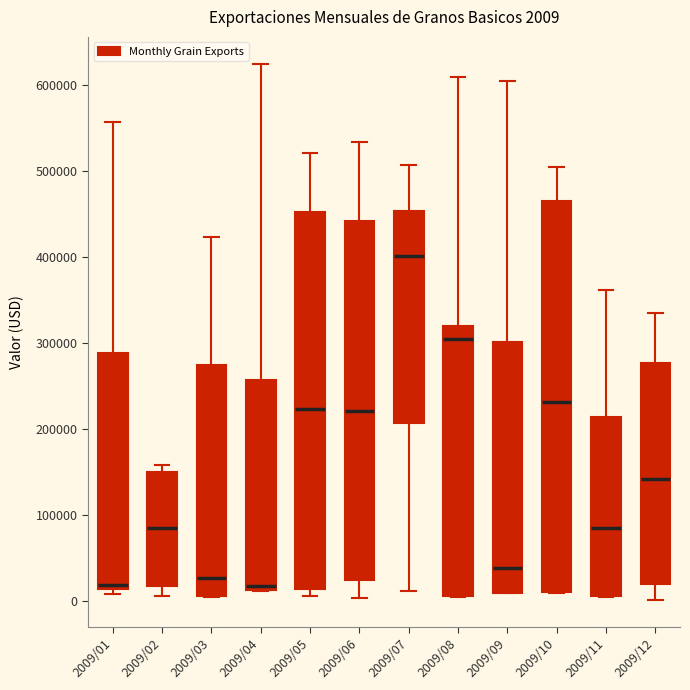

Which box is the tallest, from its lower edge to its upper edge?

2009/10